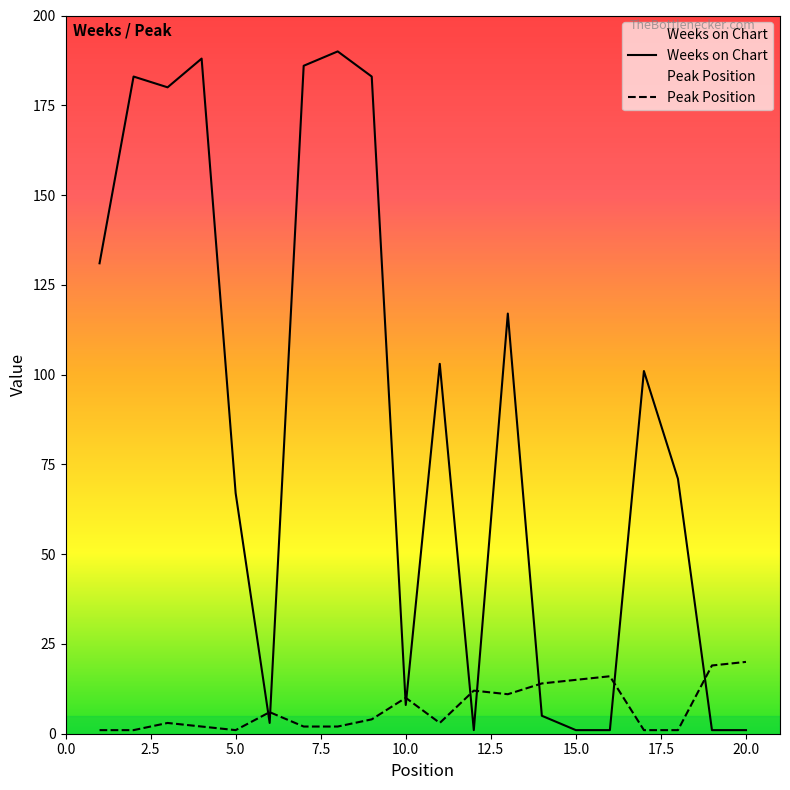

What value does the Peak Position series have at 16, to the nearest 5?

15